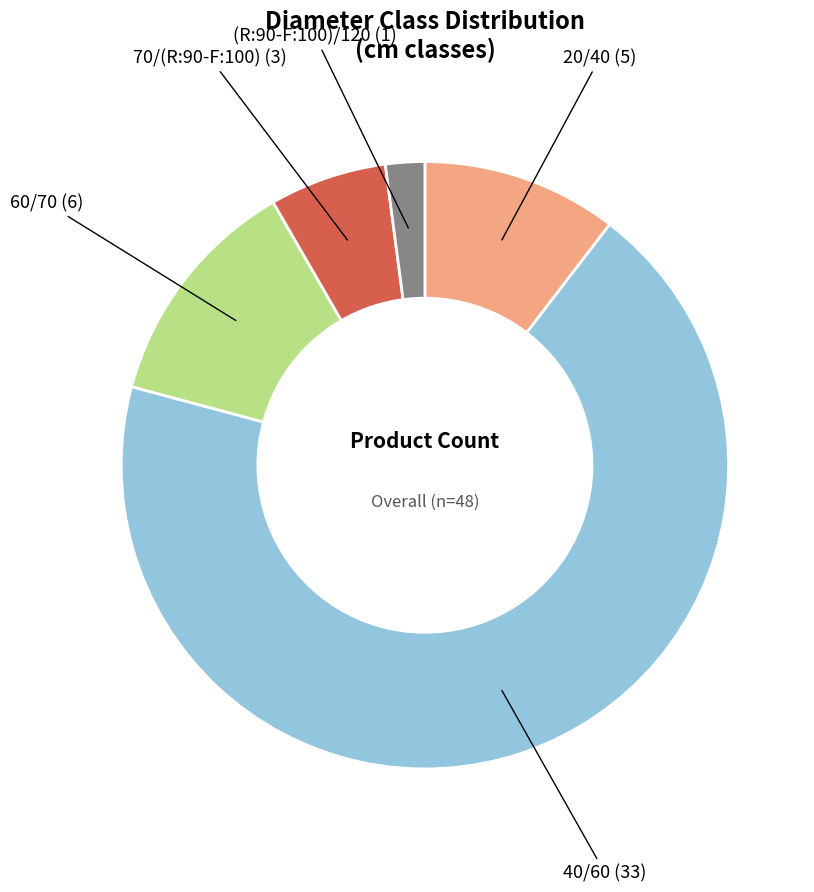

Does any single category account for the majority?

Yes